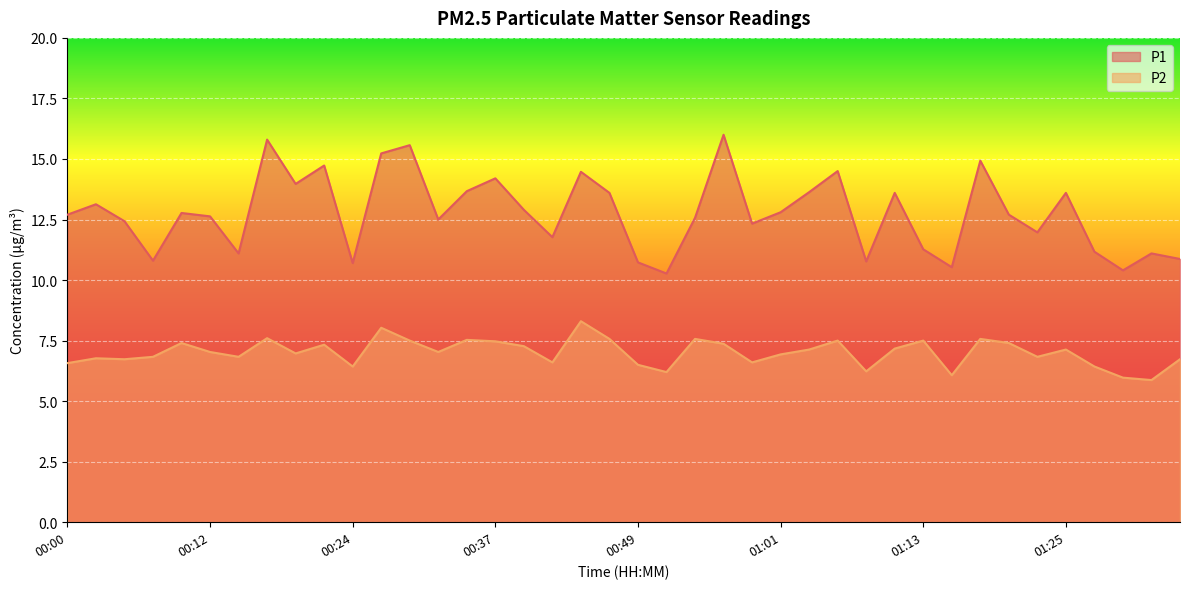

What is the label of the 36th point from the left?

01:25